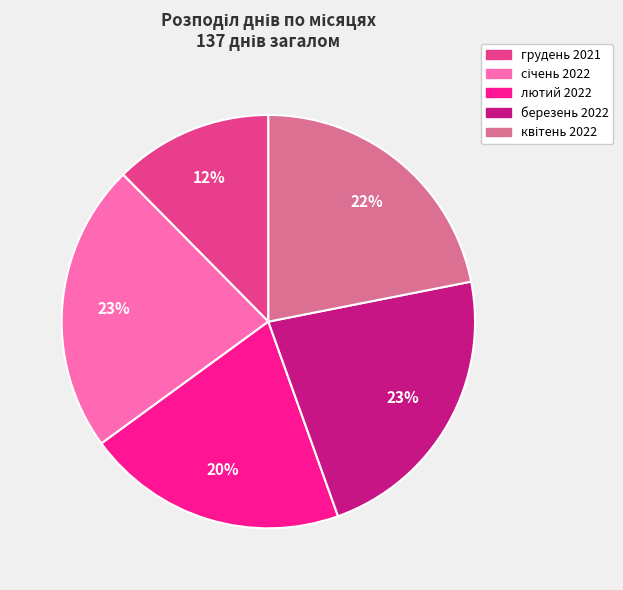

The лютий 2022 slice represents 7% of the pie. True or false?

False